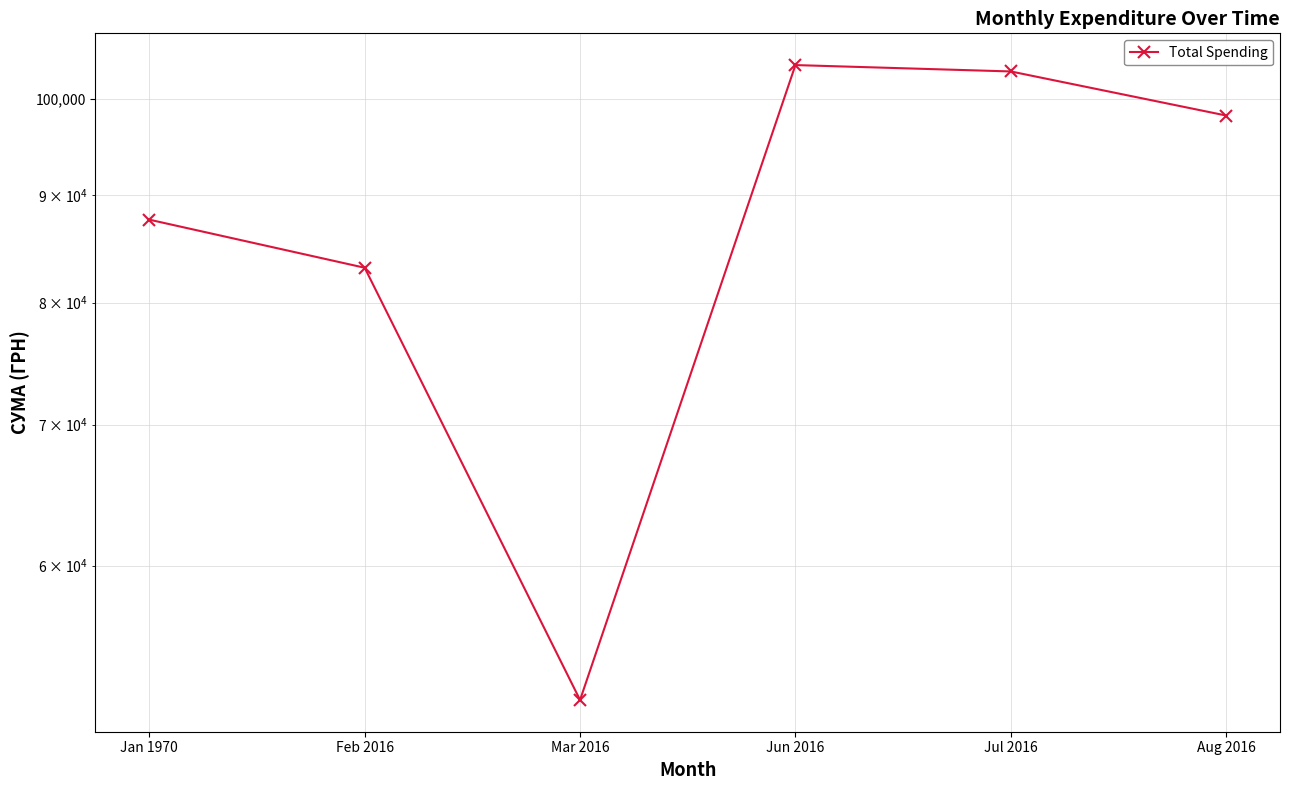

The value at Jun 2016 is 140305.8. True or false?

False